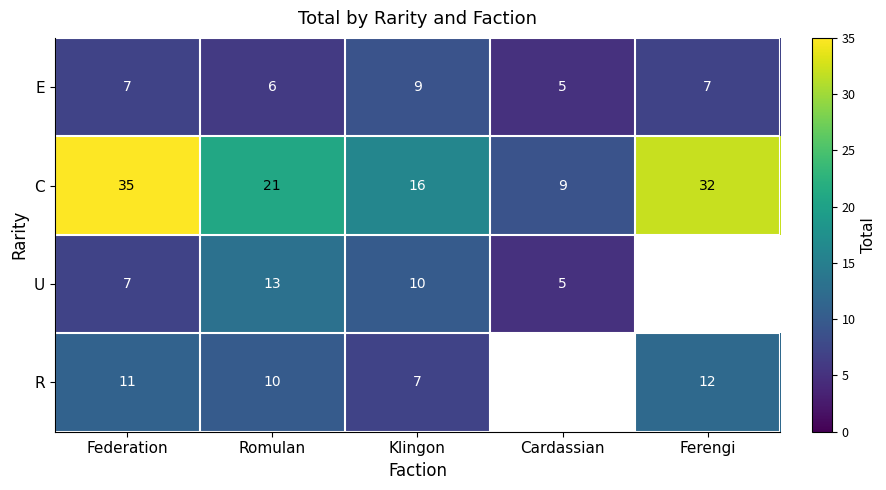

Is the value of C at Klingon greater than the value of E at Romulan?

Yes